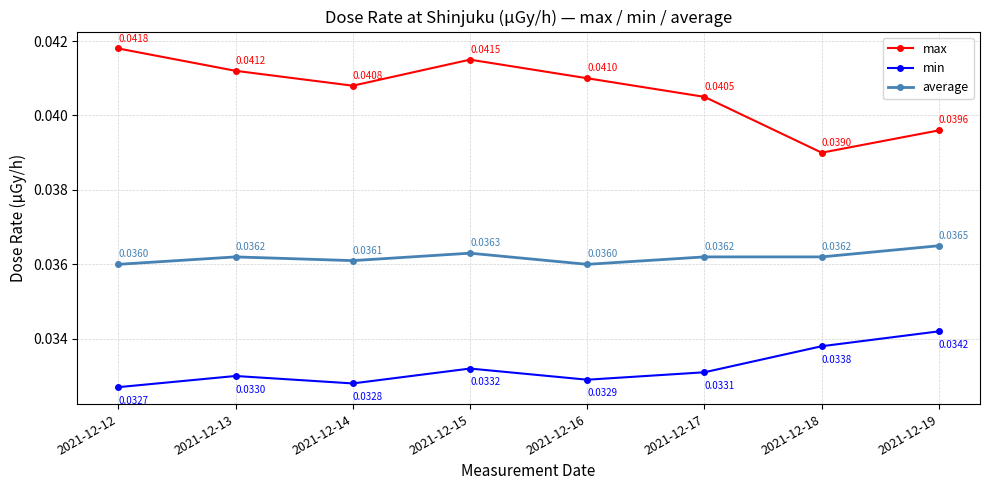

True or false: min has a value of 0.1 at 2021-12-18.

False